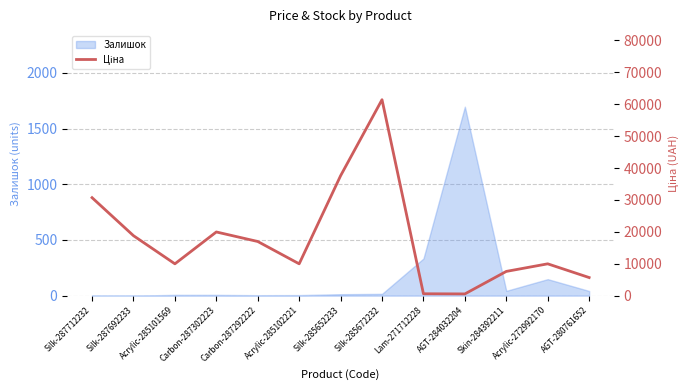

What is the approximate value at Carbon-287292222?

16976.3